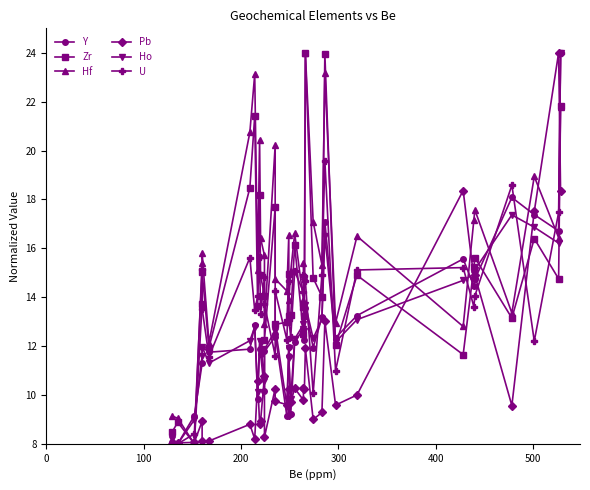

Reading left to right, extract all data points from this chart.

Y: 8.1	8.0	9.1	11.3	12.0	11.7	11.9	12.9	9.8	11.9	11.7	10.2	11.8	12.4	12.5	9.1	12.0	11.6	9.2	12.2	12.7	12.5	12.2	13.5	11.9	13.2	17.1	12.3	13.2	15.6	14.4	14.7	18.1	17.4	16.7	24.0
Zr: 8.5	8.9	8.0	13.7	15.0	11.9	18.5	21.4	13.7	18.2	14.9	14.1	12.3	17.7	12.9	13.0	14.9	13.2	13.3	16.1	12.5	13.6	13.2	24.0	14.8	14.0	24.0	12.0	14.9	11.6	15.2	15.6	13.1	16.4	14.8	21.8
Hf: 9.1	9.0	8.0	15.4	15.8	12.1	20.7	23.1	15.1	20.5	16.4	15.7	12.9	20.2	14.7	14.3	16.6	13.9	15.1	16.6	13.9	15.4	14.9	24.0	17.1	15.3	23.2	12.9	16.5	12.8	17.2	17.6	13.4	18.9	16.4	21.8
Pb: 8.0	8.0	8.1	8.9	8.1	8.1	8.8	8.2	10.6	8.8	8.9	10.8	8.3	10.3	9.7	9.6	10.2	9.2	9.7	10.3	9.8	10.3	10.2	11.9	9.0	9.3	13.0	9.6	10.0	18.4	14.8	14.9	9.6	17.5	24.0	18.4
Ho: 8.2	8.0	9.0	11.6	12.0	11.3	12.2	12.8	10.1	12.2	12.1	10.6	11.9	12.6	12.8	9.6	11.9	11.5	9.8	12.3	12.9	12.7	12.6	13.7	12.3	13.1	16.5	12.2	13.1	14.7	14.9	15.1	17.4	16.9	16.2	24.0
U: 8.0	8.0	8.4	15.1	13.5	11.6	15.6	13.5	14.0	15.6	13.3	14.8	13.7	11.6	14.2	12.3	14.7	13.1	12.4	15.1	14.2	14.9	14.9	14.7	10.1	14.9	19.6	11.0	15.1	15.2	13.6	14.1	18.6	12.2	17.5	24.0